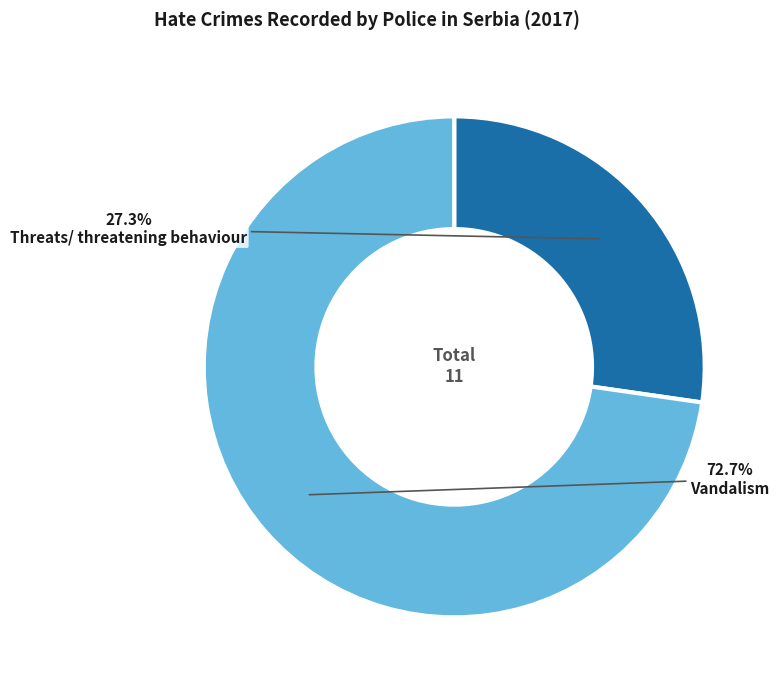

To the nearest percent, what is the difference between the largest and smallest slice percentages?

45%